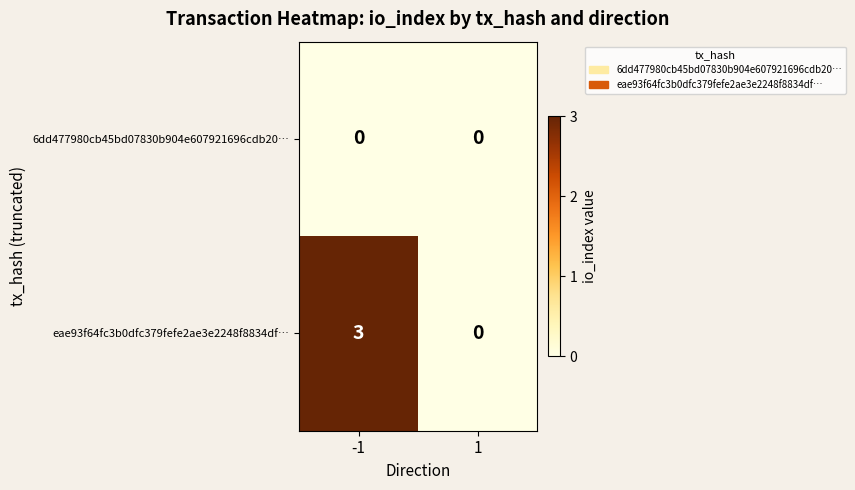

What is the maximum value shown in the chart?

3